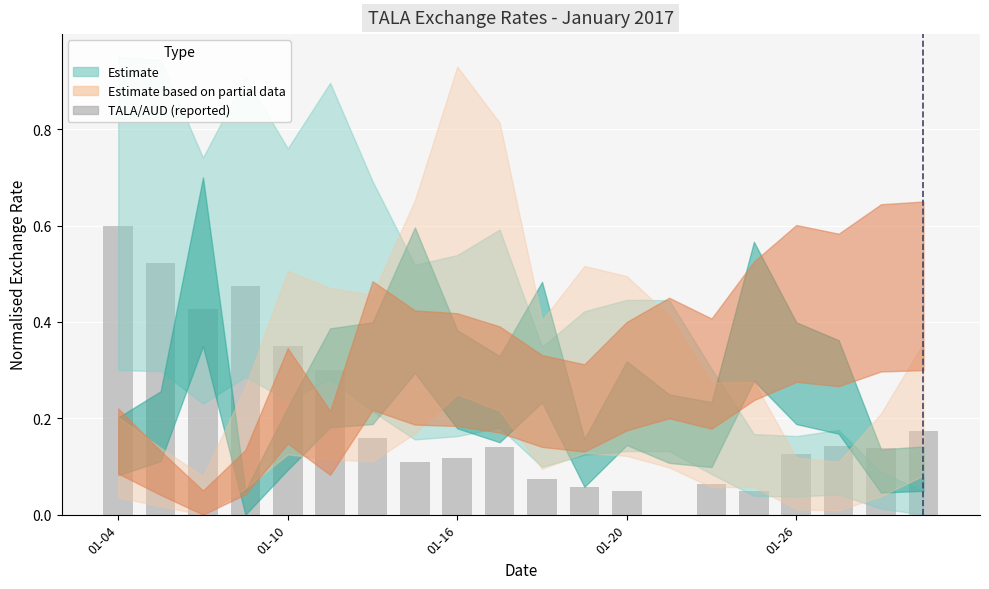

What is the greatest value displayed?

0.6